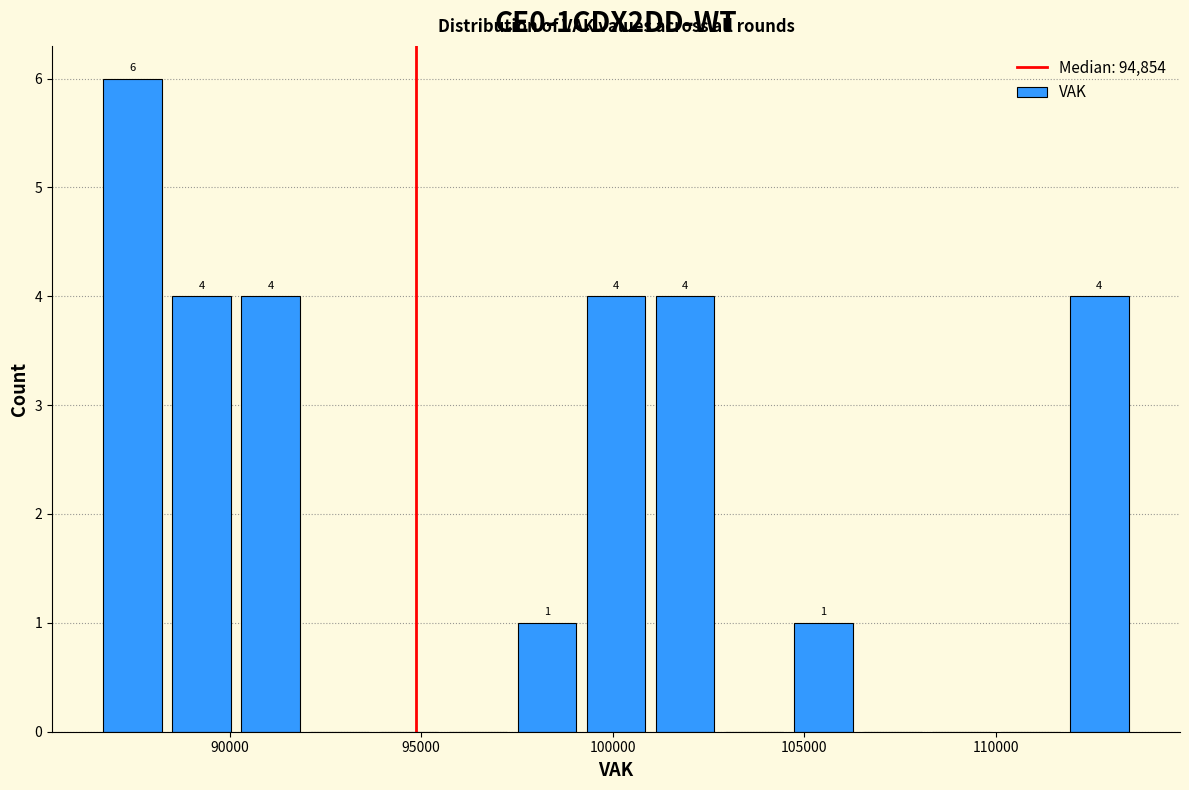

Around what value on the x-axis is the tallest bar? Give the approximate position of its centre, as read against the axis.

87500